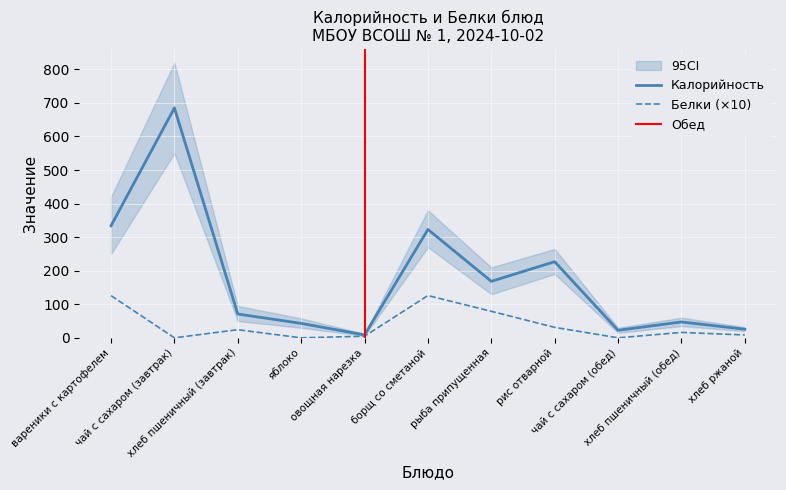

Which series has the largest range (max minus min)?

Калорийность